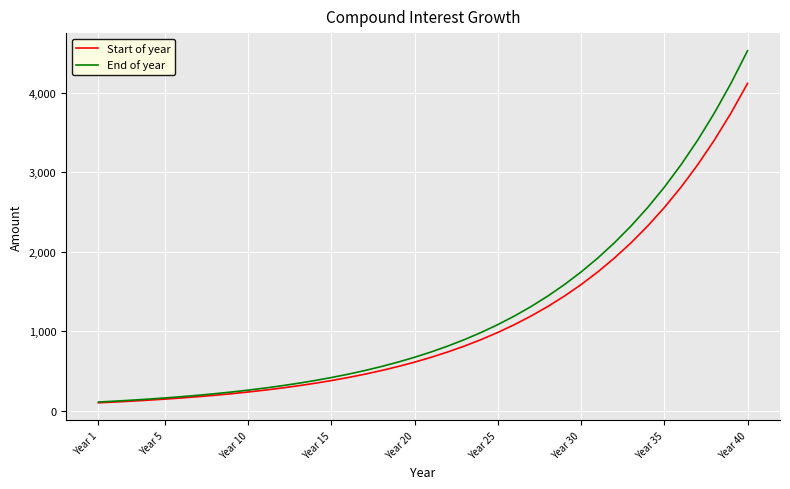

What is the sum of all Start of year values?

44259.3